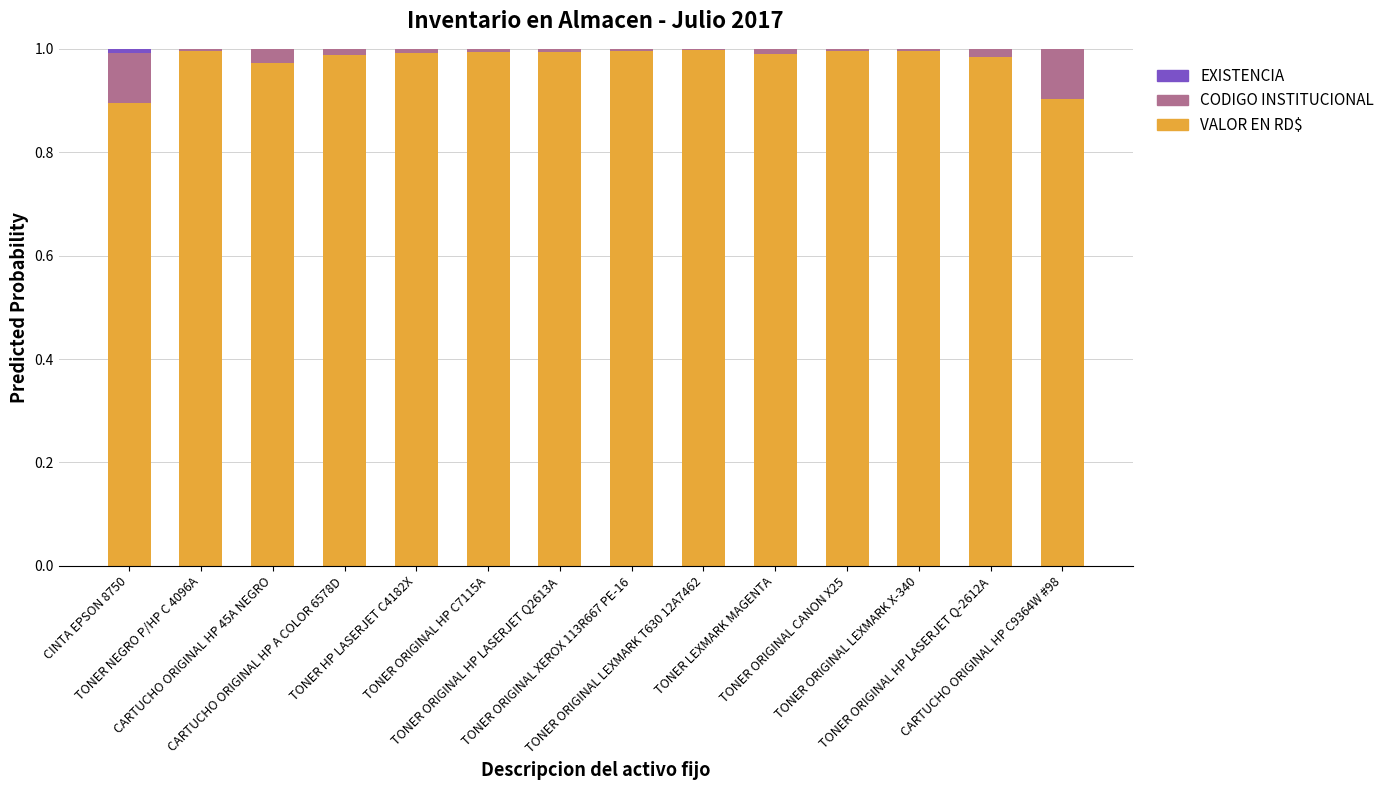

How many data points does each series have?

14